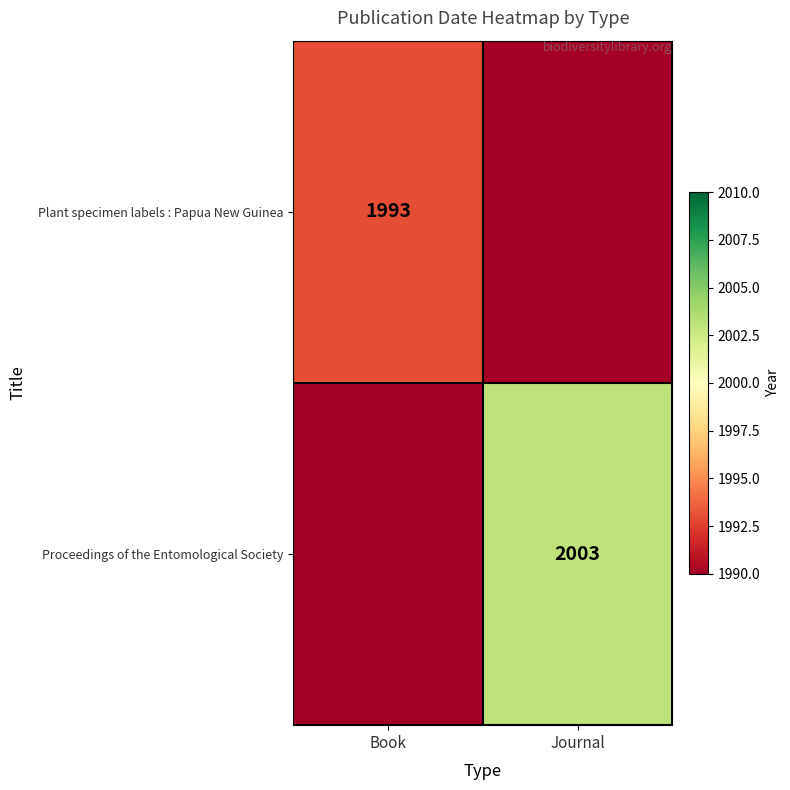

Is the value of Proceedings of the Entomological Society at Journal greater than the value of Plant specimen labels : Papua New Guinea at Book?

Yes